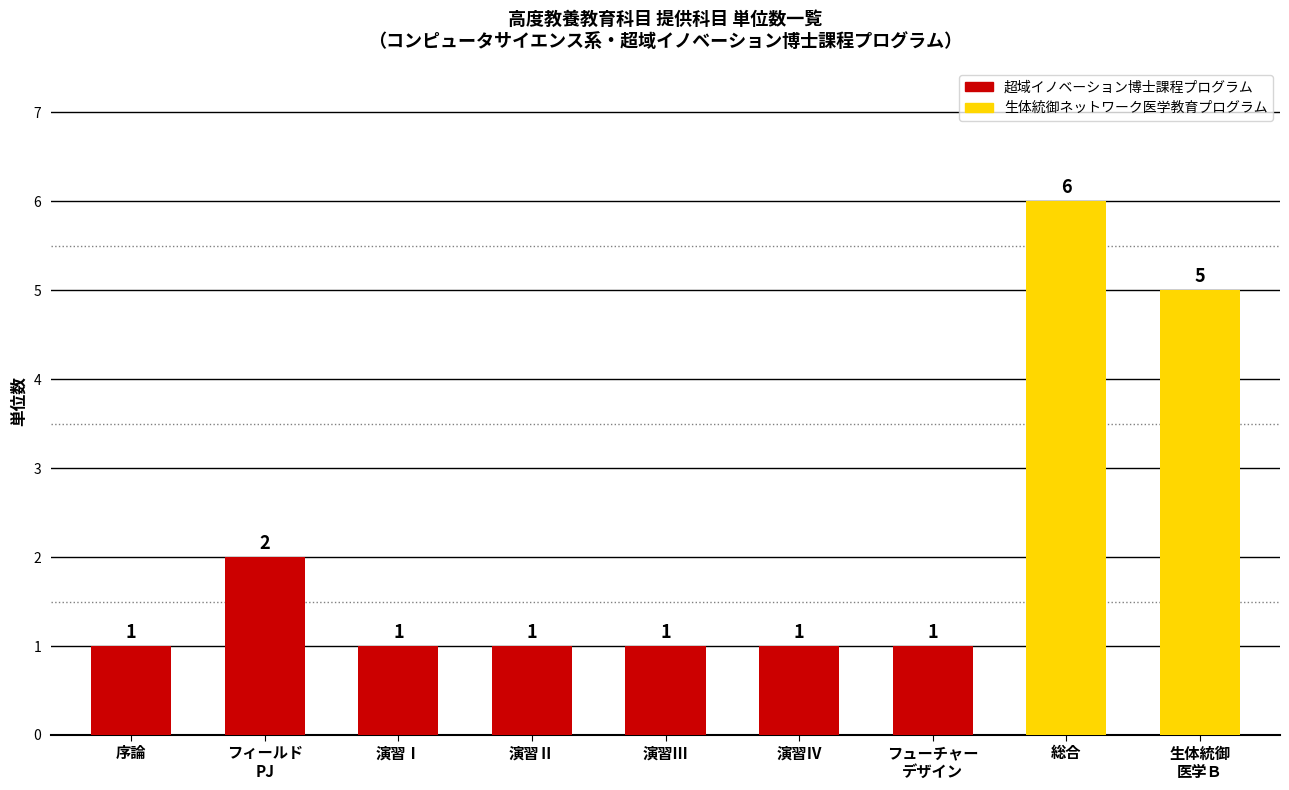

How many distinct data groups are displayed?

1